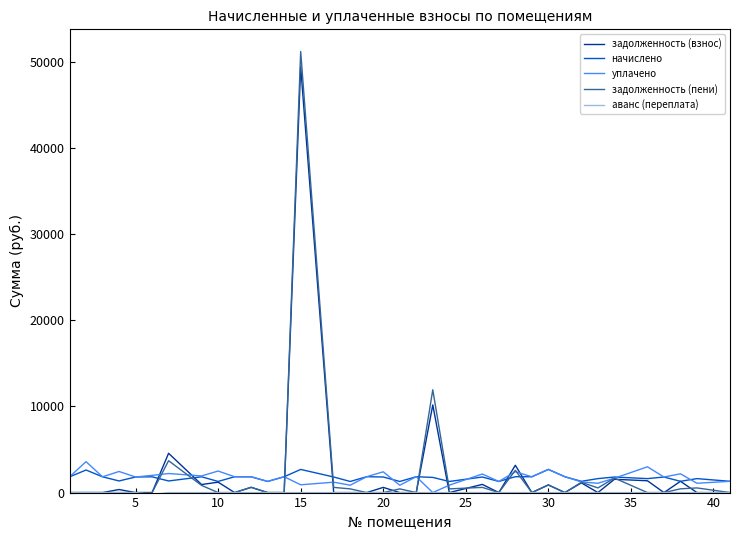

What is the maximum value for уплачено?

3591.2